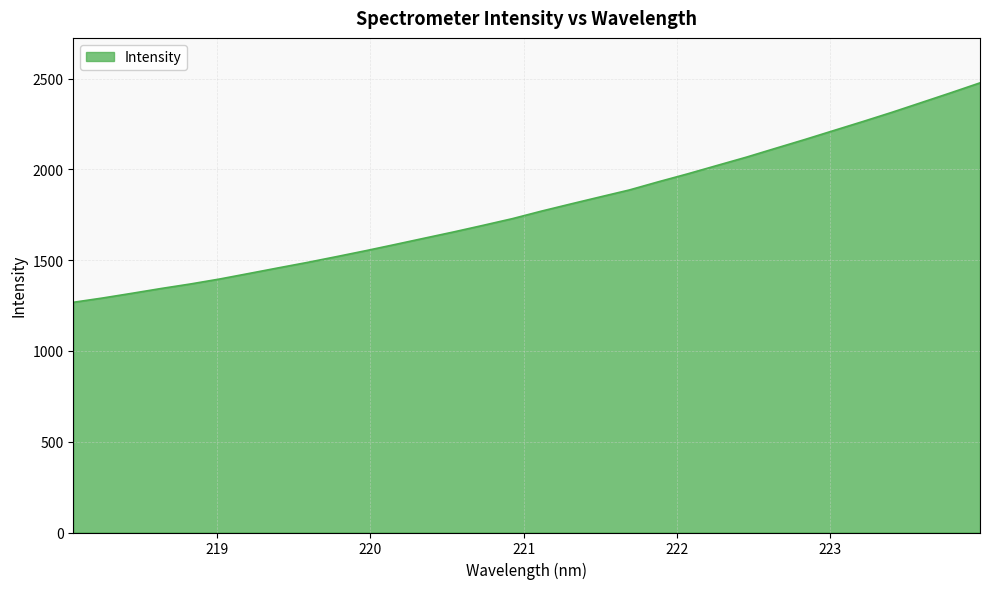

What is the average value?

1793.1